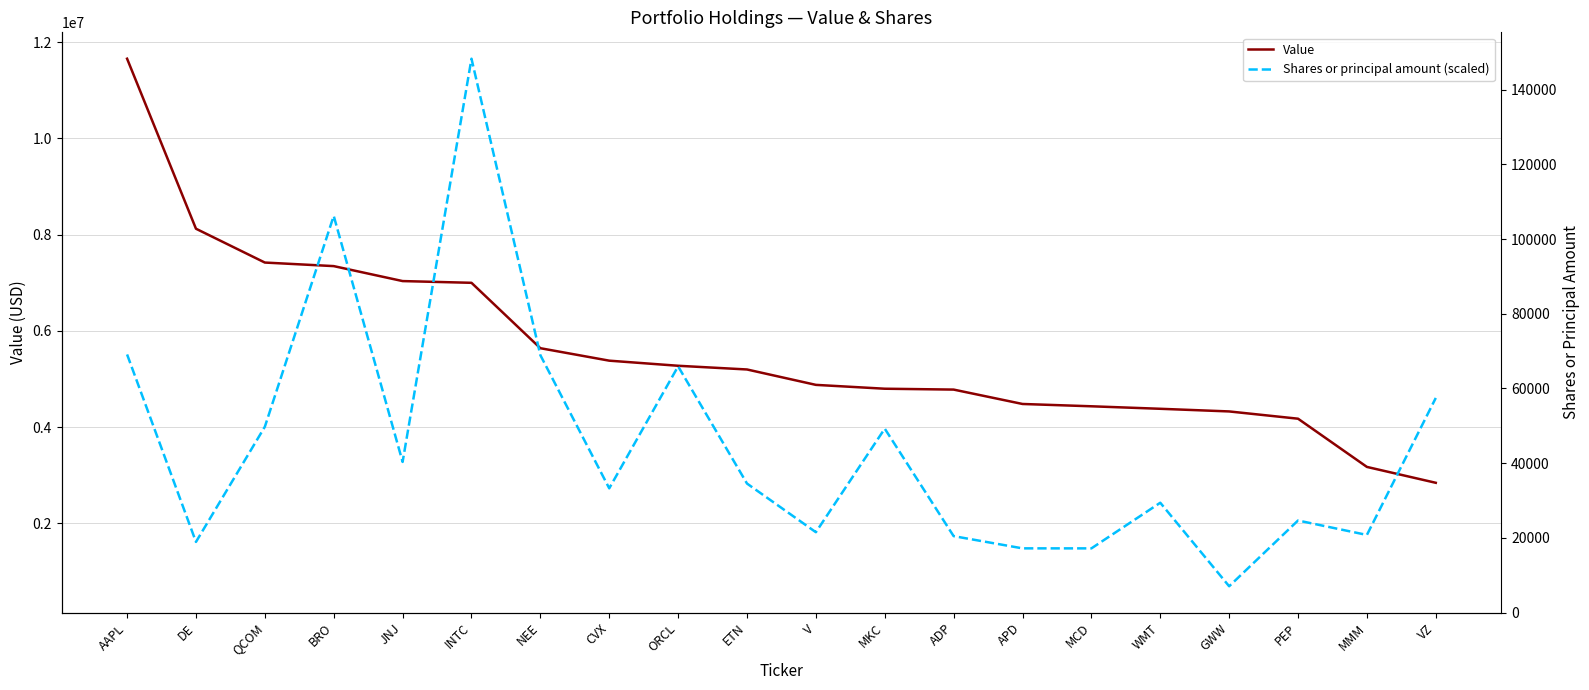

Between NEE and MKC, which series saw the biggest shift?

Shares or principal amount (scaled)